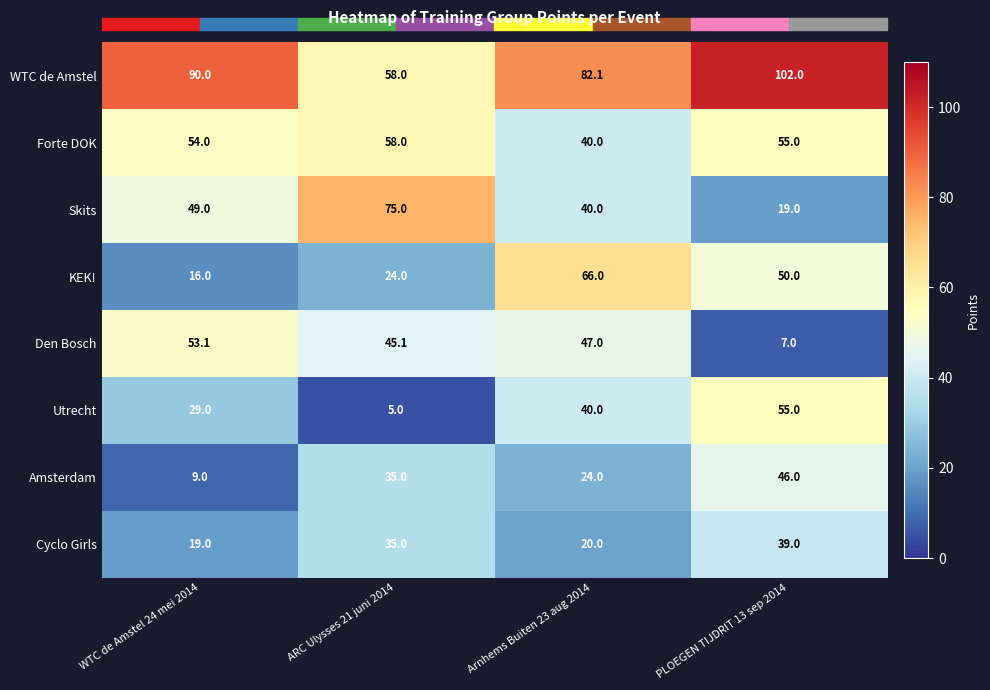

How many data points does each series have?

4